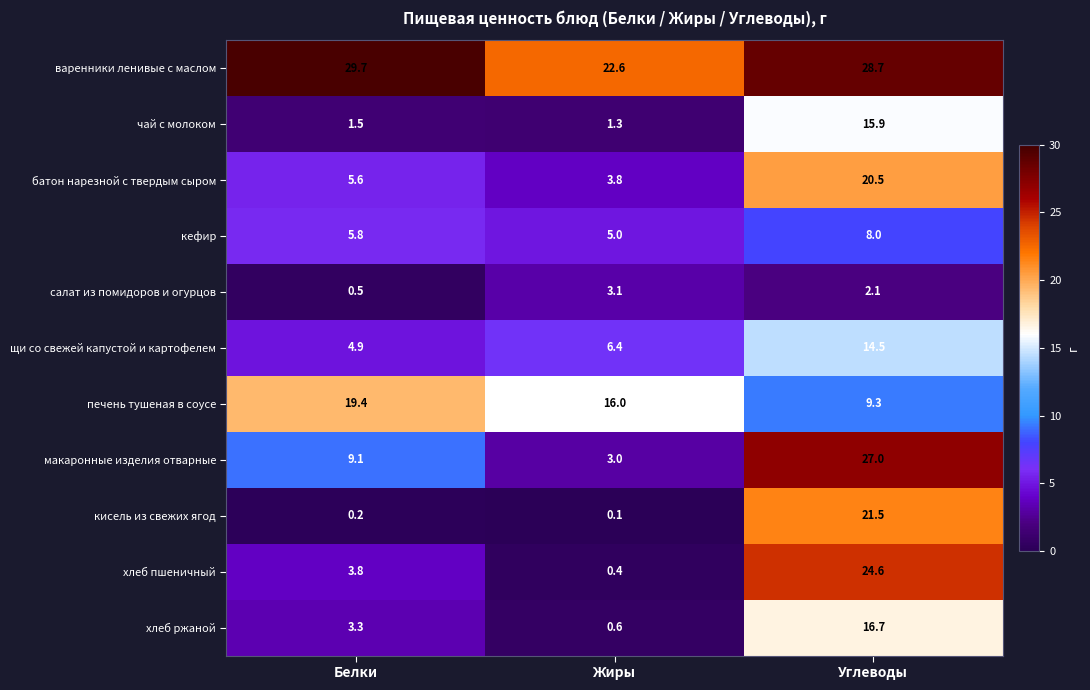

What is the total value across all series at Белки?

83.8